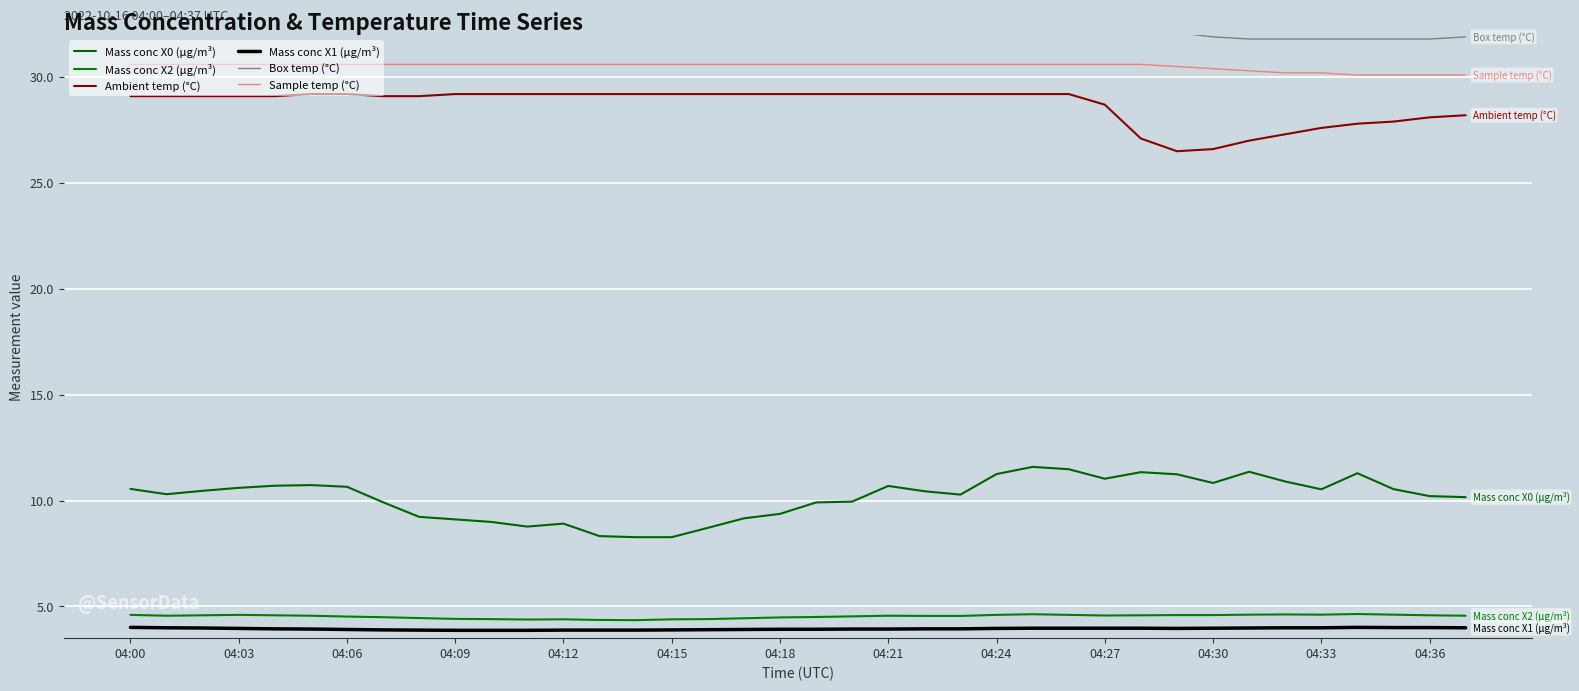

What is the spread (max minus min) of values at 04:24?

28.5